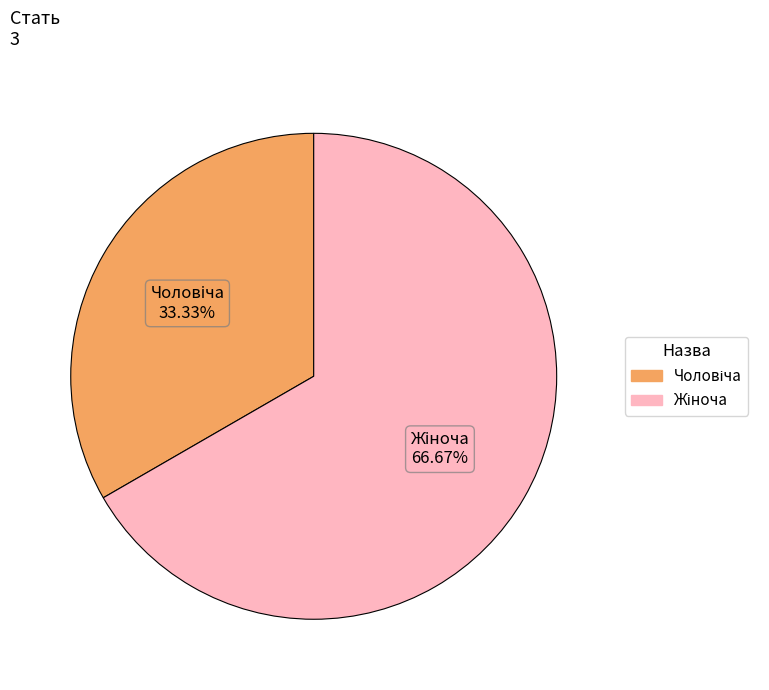

Is there a majority slice in this chart?

Yes